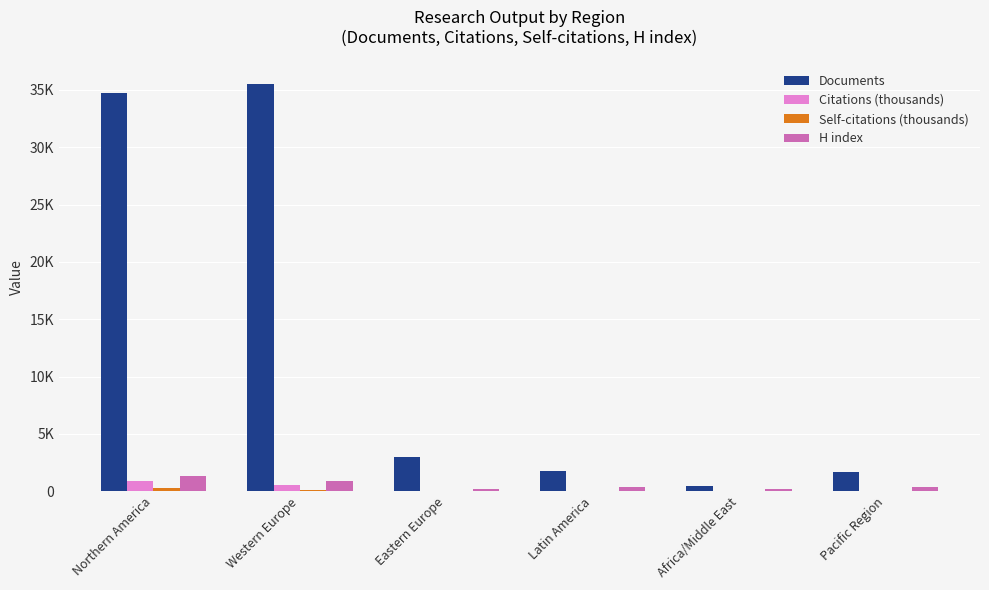

Does the chart contain stacked bars?

No